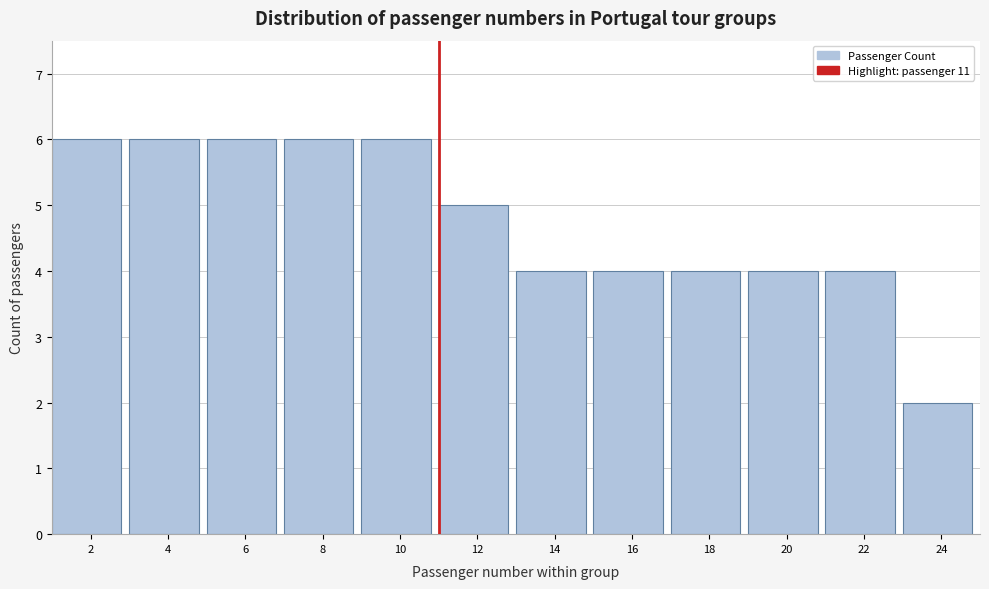

Reading left to right, list every bar in this chart as the range it spans on the x-axis followed by its height. The values are not printed on the chart, so give them approximately, as read against the axis.

1 to 3: 6
3 to 5: 6
5 to 7: 6
7 to 9: 6
9 to 11: 6
11 to 13: 5
13 to 15: 4
15 to 17: 4
17 to 19: 4
19 to 21: 4
21 to 23: 4
23 to 25: 2